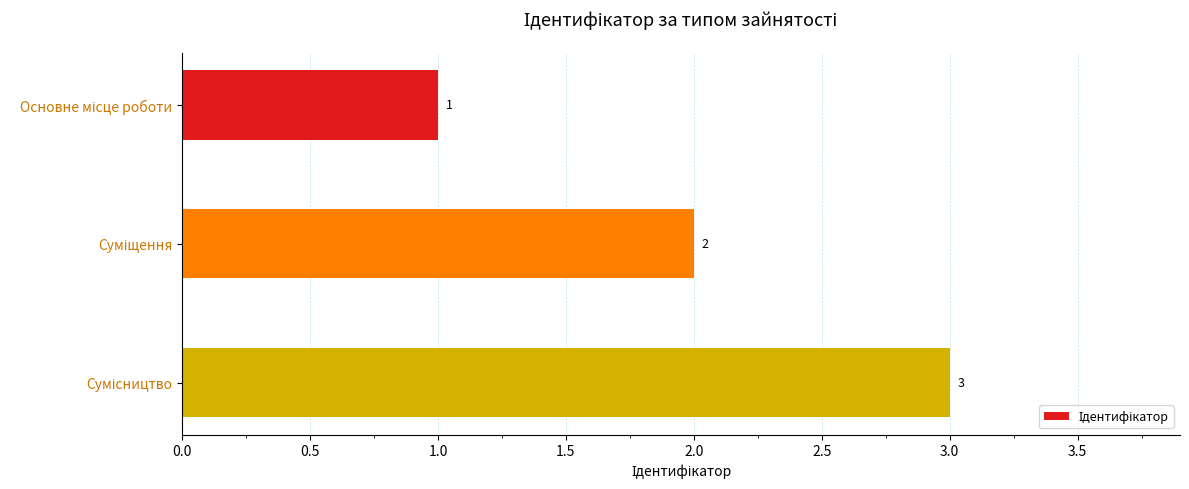

How many series are shown in this chart?

1